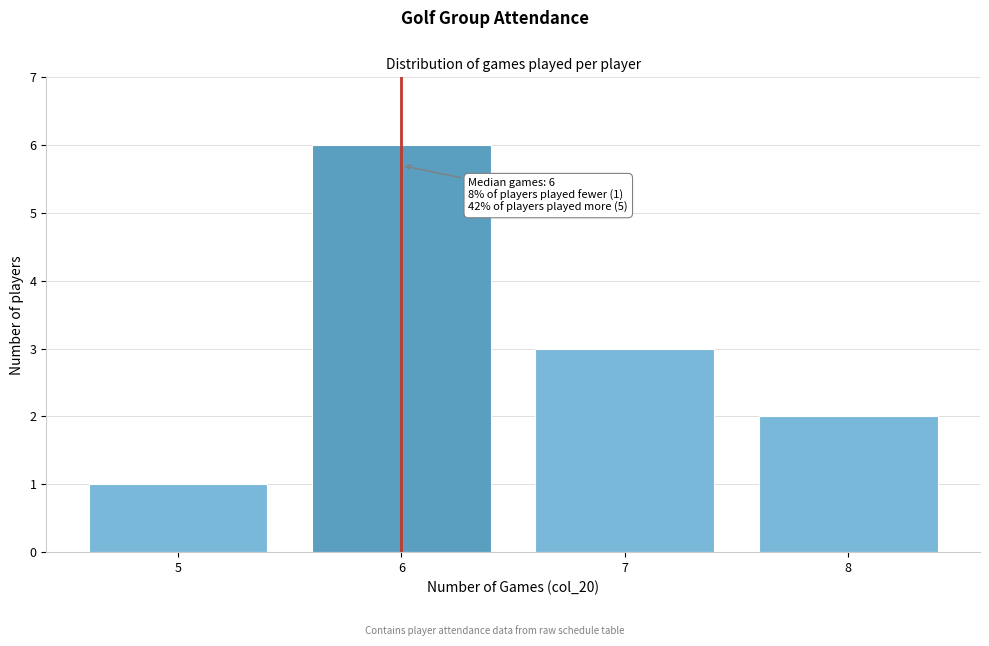

Which range on the x-axis has the tallest bar?

5.5 to 6.5